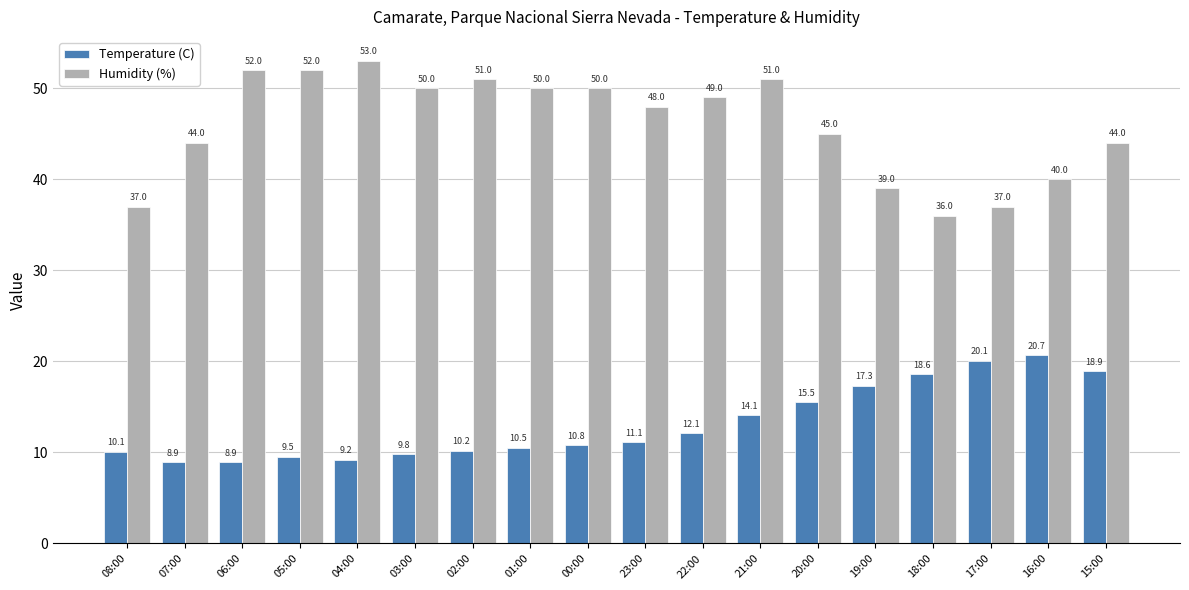

What is the total value across all series at 02:00?

61.2